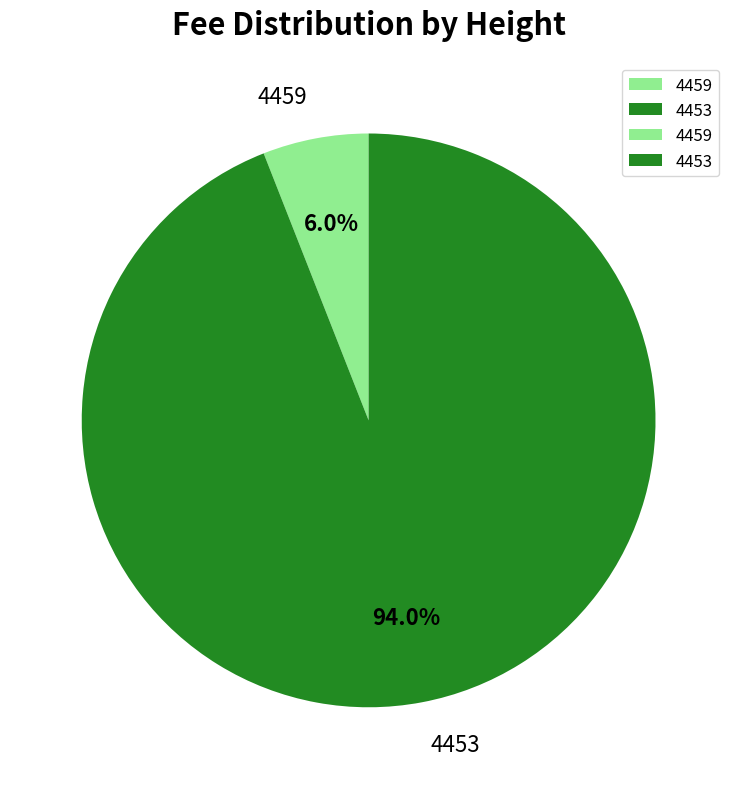

To the nearest percent, what is the difference between the largest and smallest slice percentages?

88%